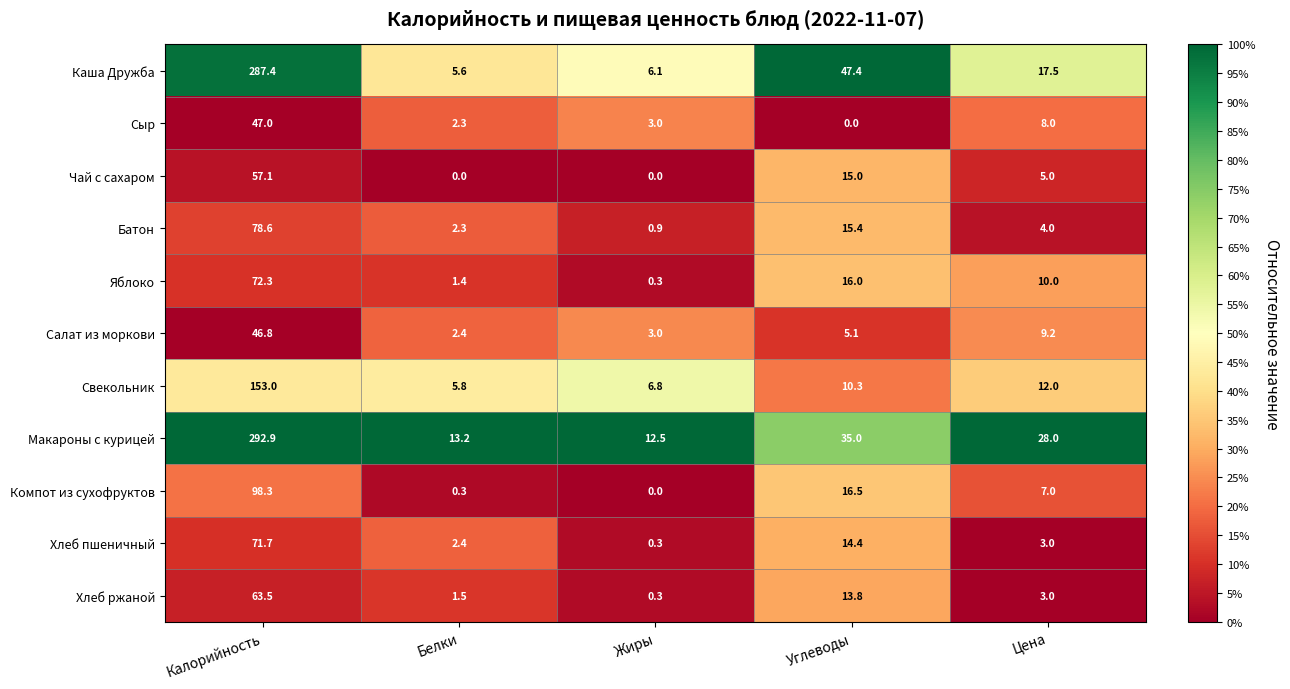

List the series in order of their peak value, lowest first.

Салат из моркови, Сыр, Чай с сахаром, Хлеб ржаной, Хлеб пшеничный, Яблоко, Батон, Компот из сухофруктов, Свекольник, Каша Дружба, Макароны с курицей